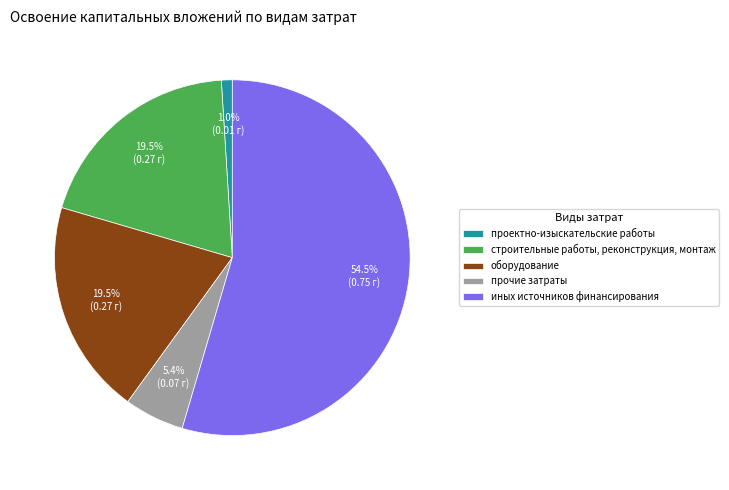

The проектно-изыскательские работы slice represents 1% of the pie. True or false?

True